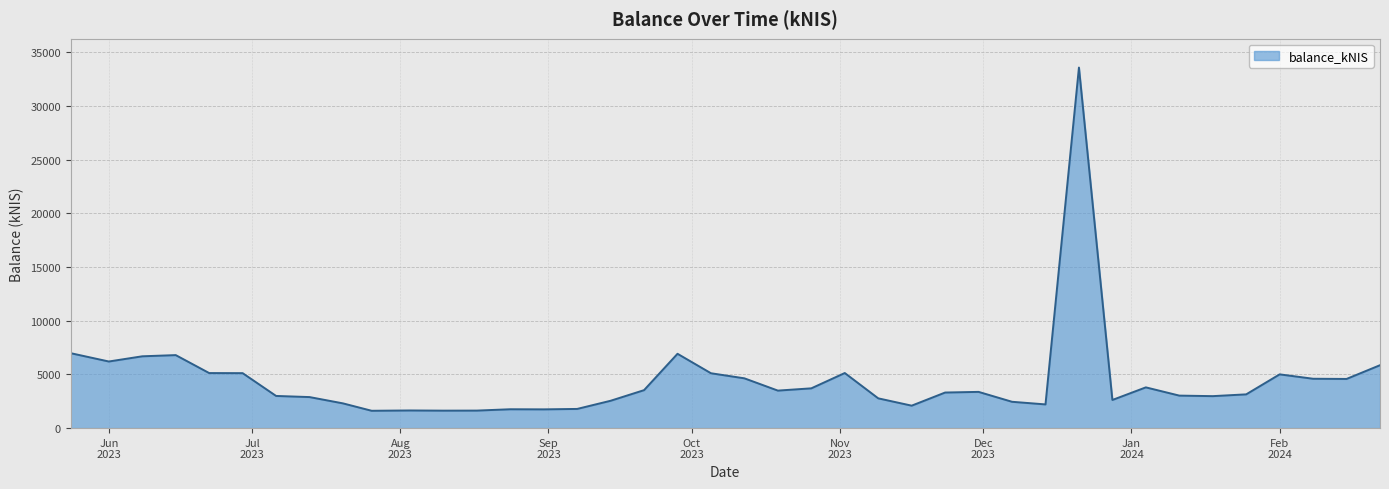

What is the difference between the maximum and minimum values?

31968.5